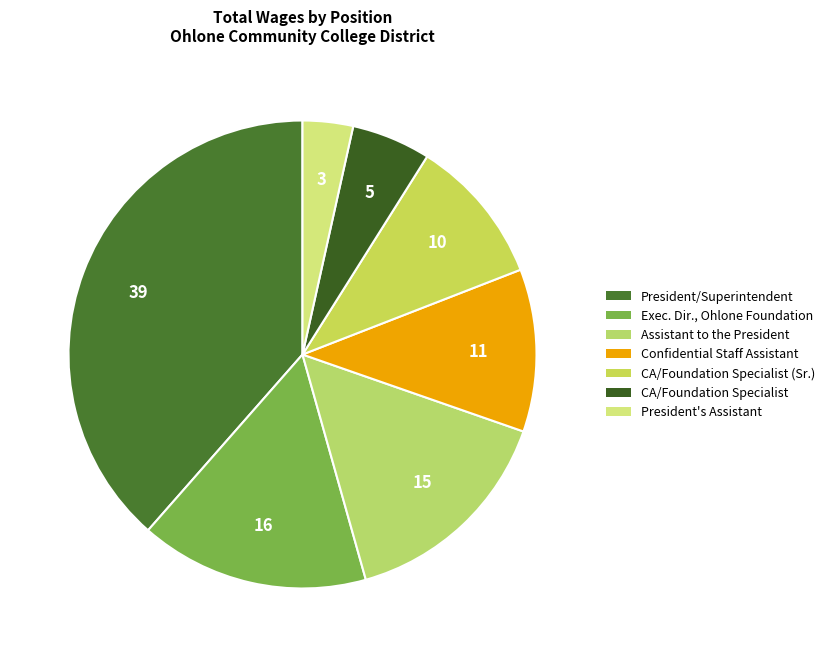

Which category has the biggest portion of the pie?

President/Superintendent